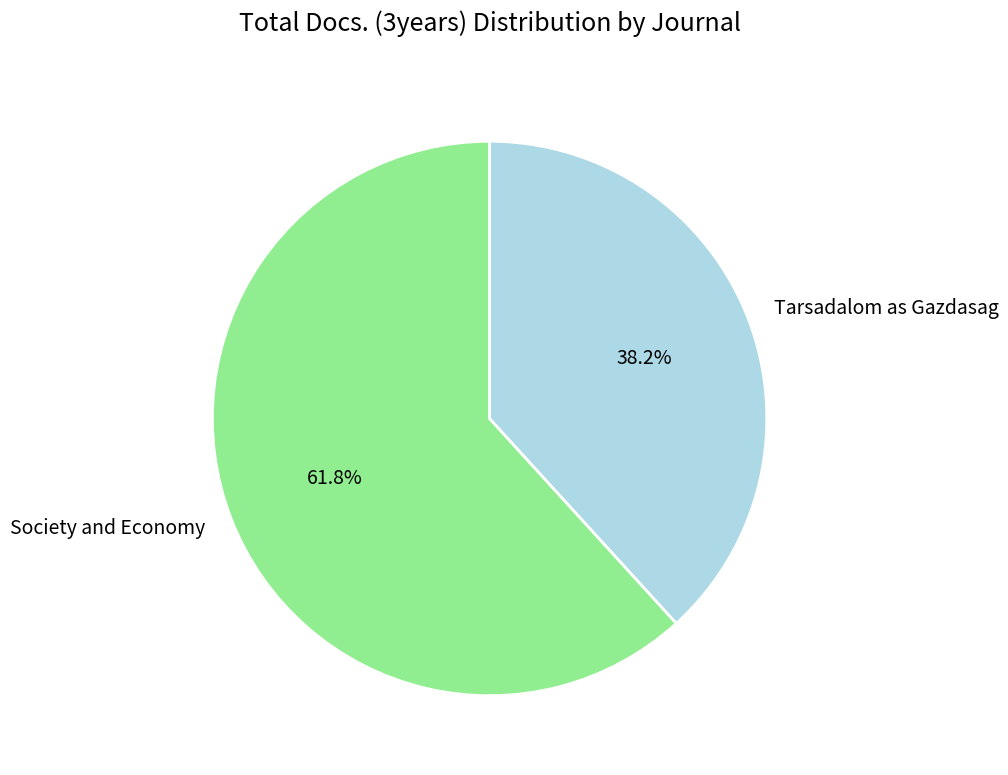

Count the number of slices in the pie.

2